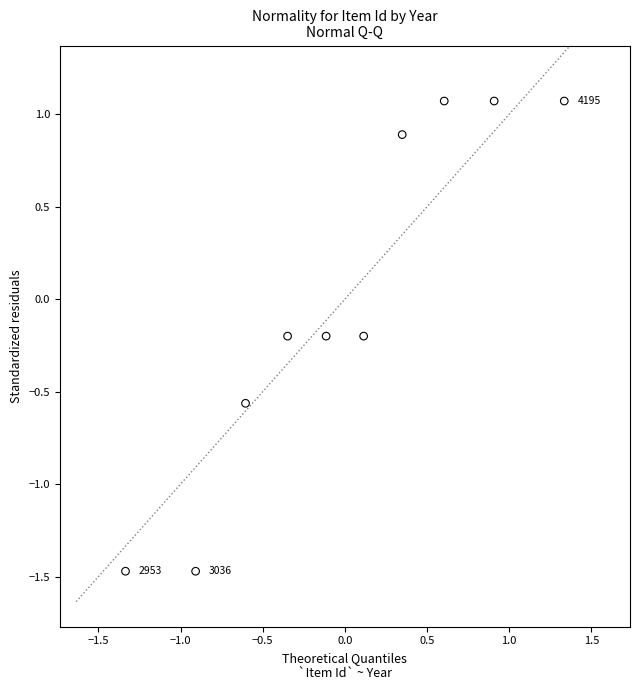

What is the range of X values (max minus min)?

2.7